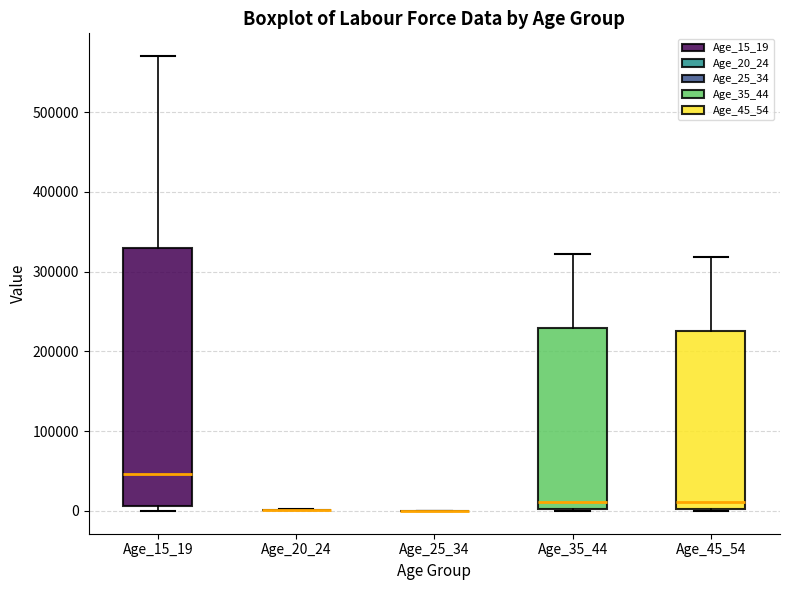

Which box is the tallest, from its lower edge to its upper edge?

Age_15_19